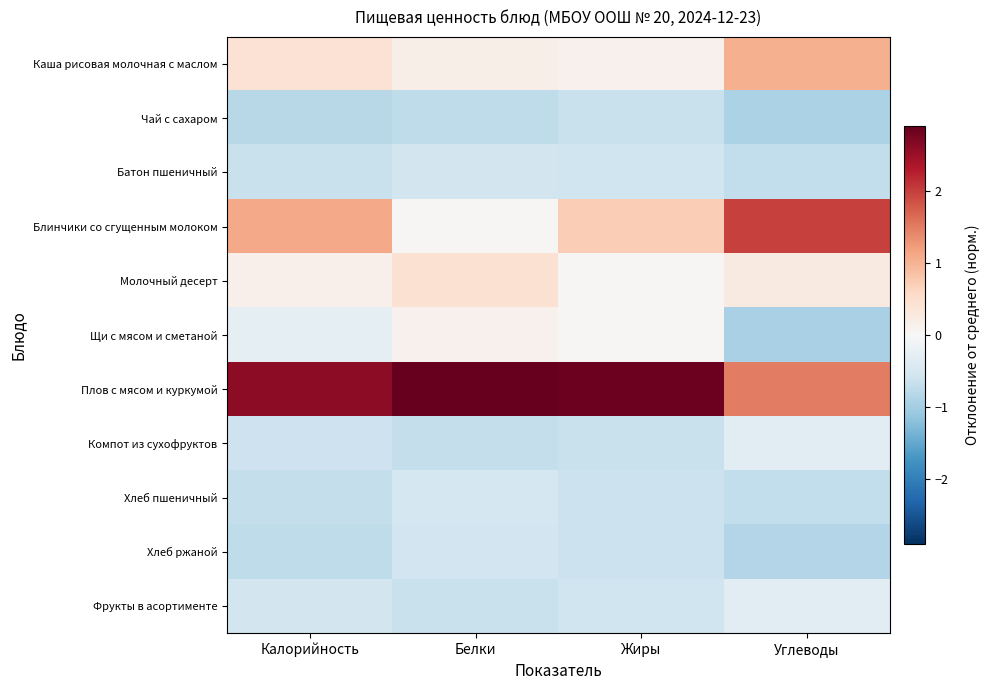

Which series has the largest total across all categories?

Плов с мясом и куркумой